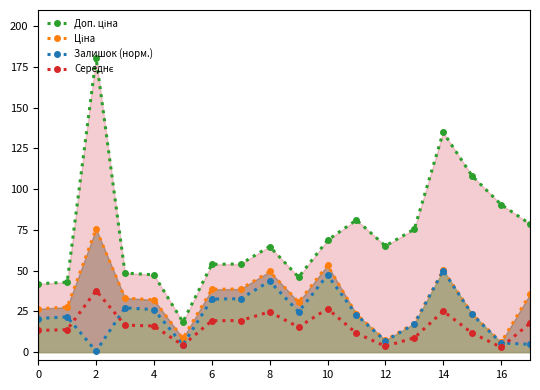

The value of Залишок (норм.) at 14 is 84.3. True or false?

False